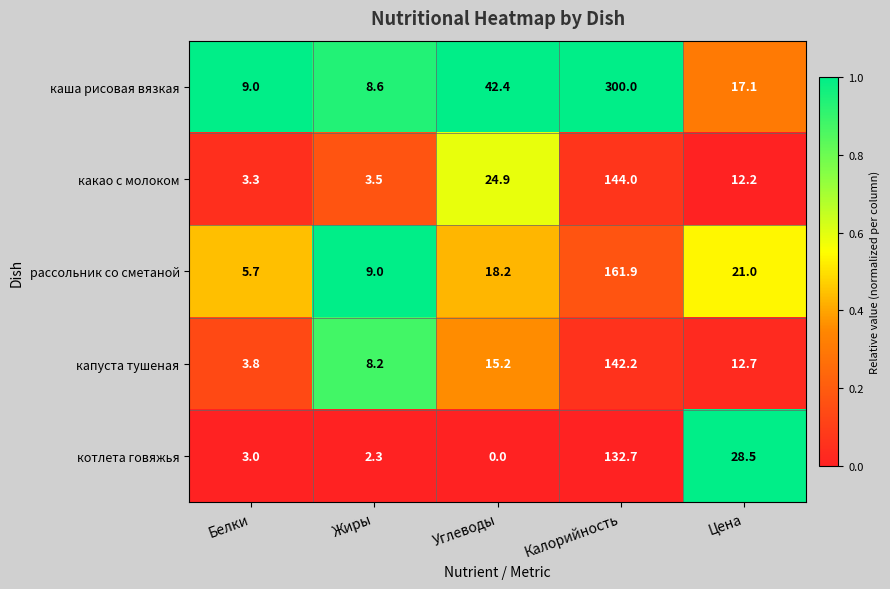

Which series has the widest spread of values?

каша рисовая вязкая